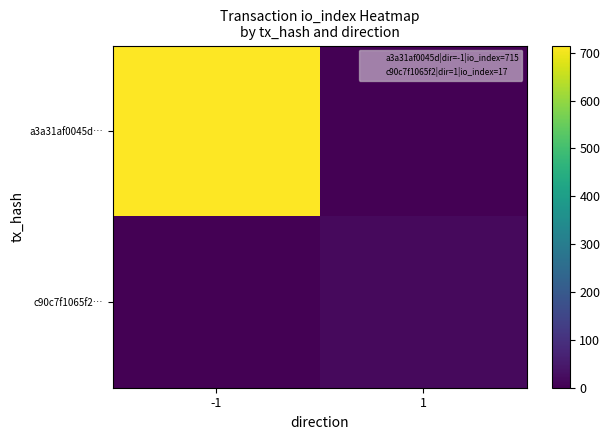

Which label corresponds to the largest value in the chart?

-1